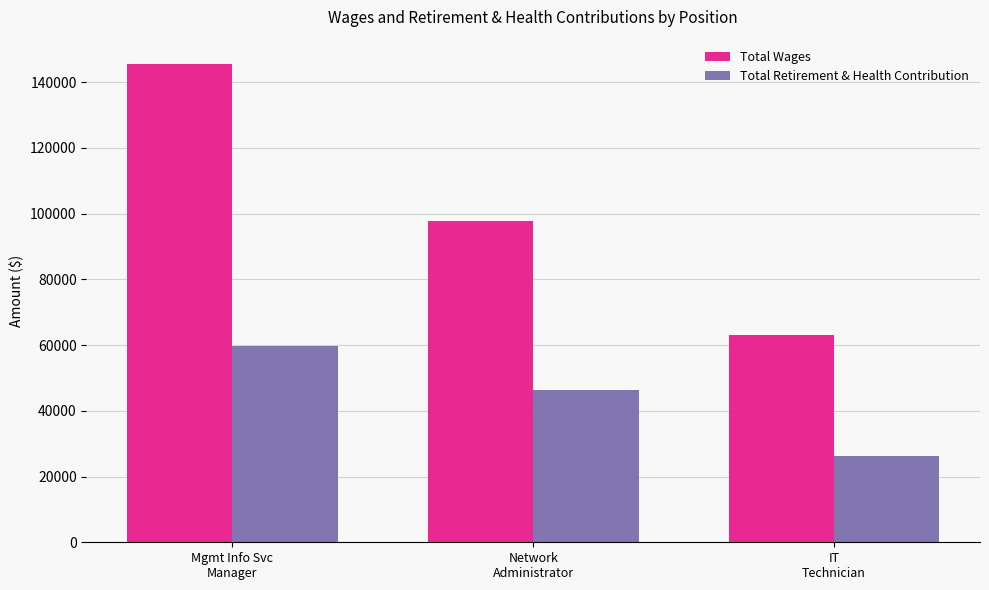

At which label is Total Retirement & Health Contribution closest to 43018?

Network
Administrator